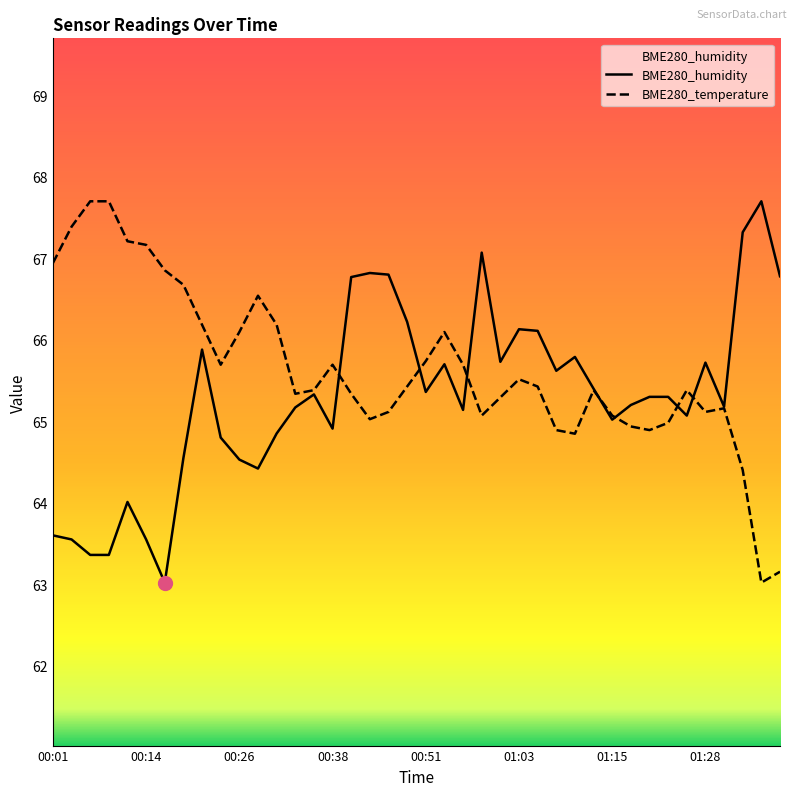

What is the highest value of the BME280_humidity series?

67.7